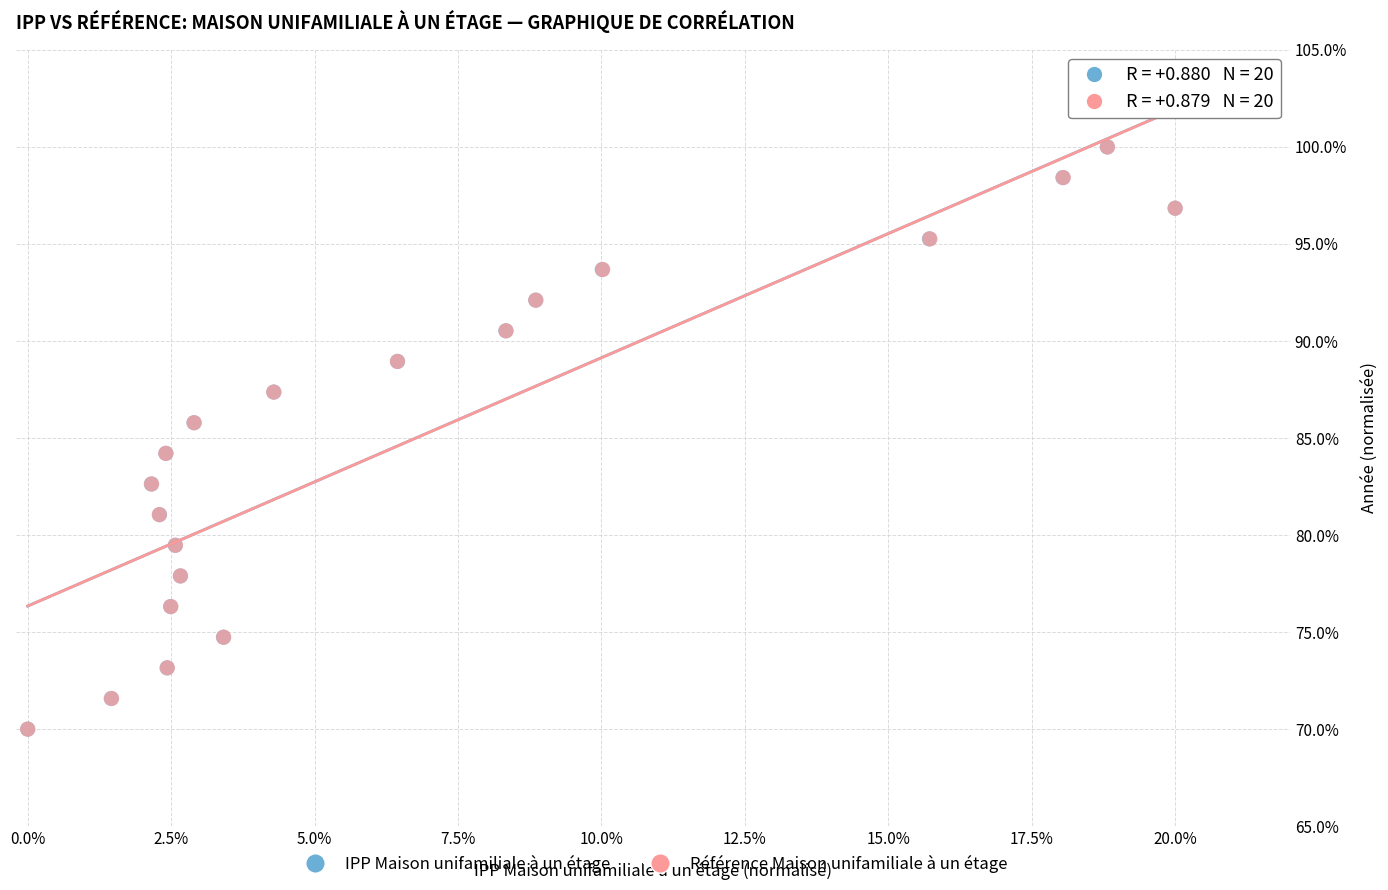

What are all the series names shown in the legend?

IPP Maison unifamiliale à un étage, Référence Maison unifamiliale à un étage